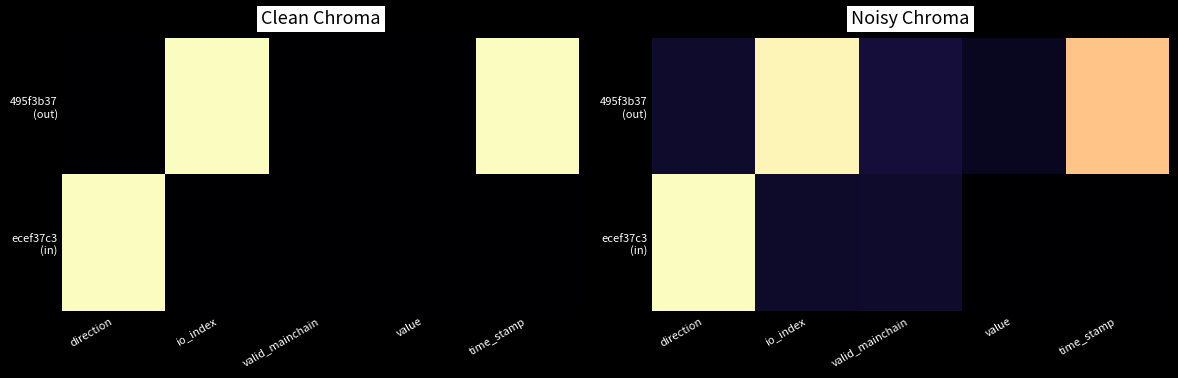

At how many categories does at least one series exceed 0?

5